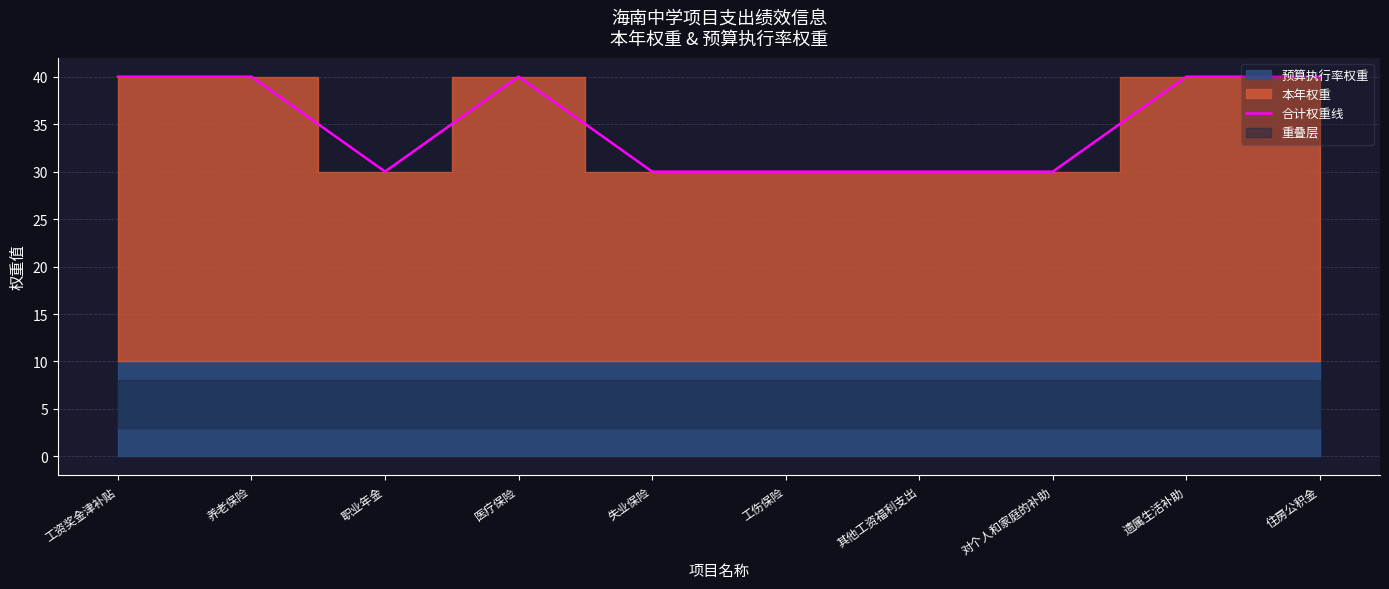

What position from the right is 职业年金?

8